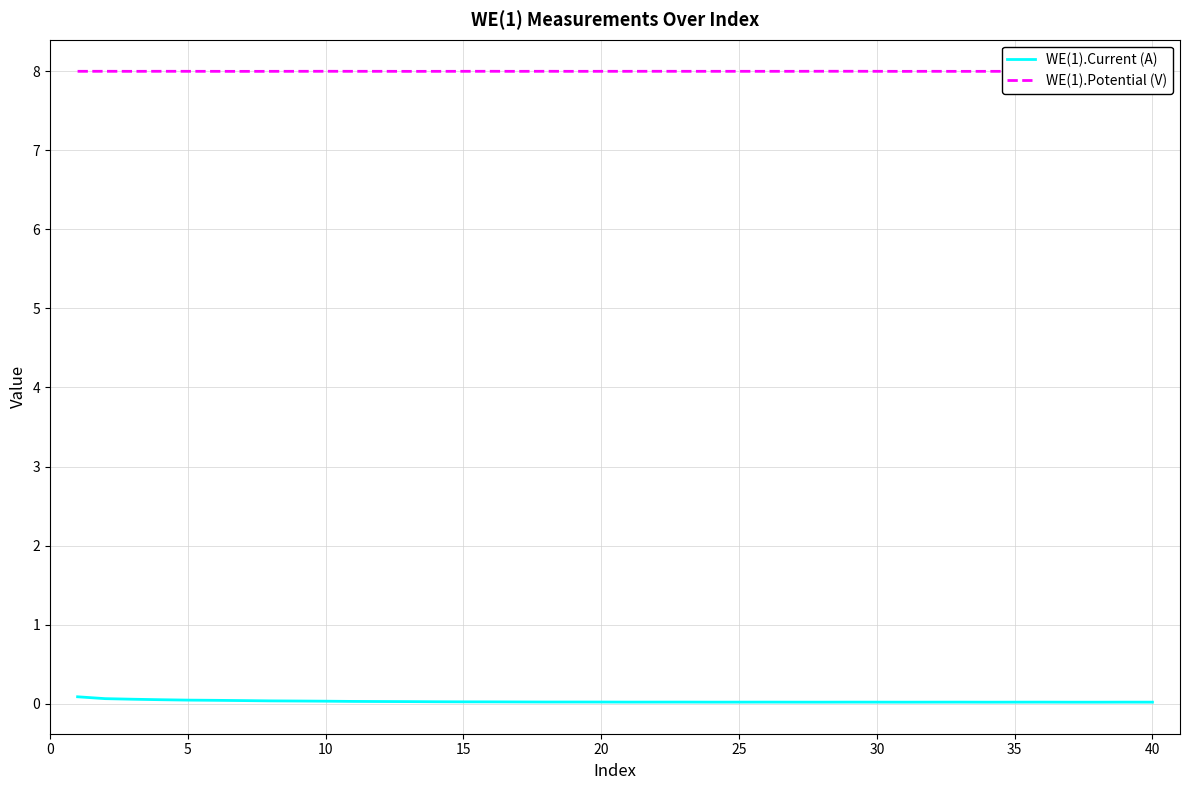

Is it true that WE(1).Current (A) equals 0.0 at 35?

True